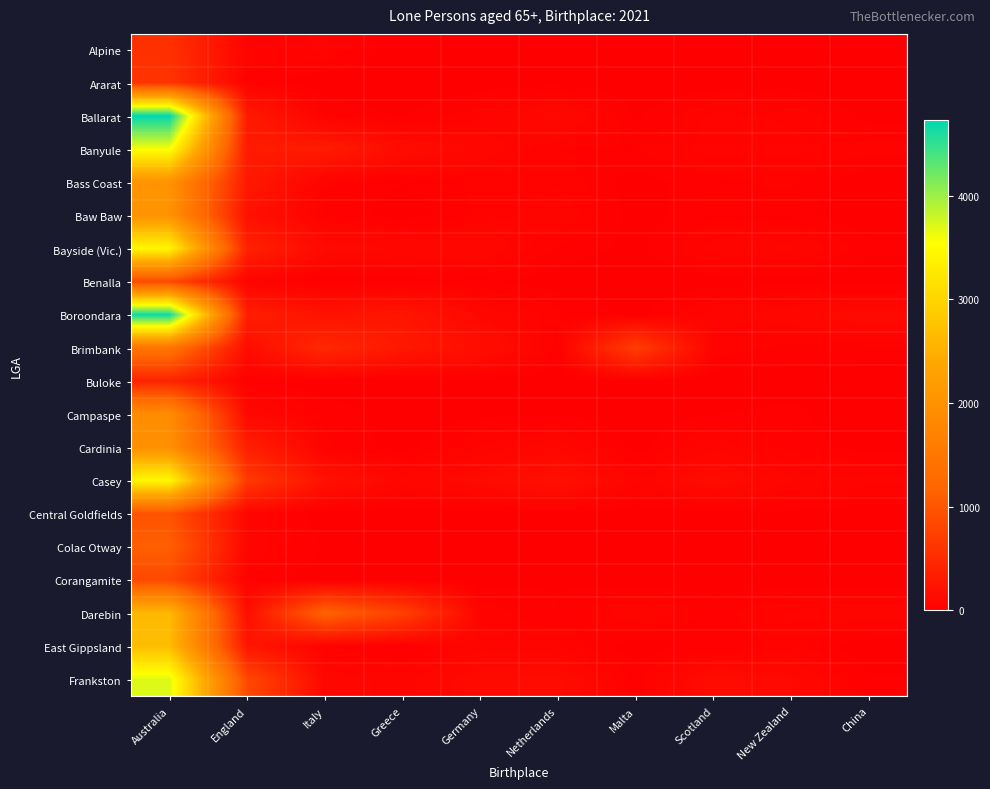

Reading left to right, extract all data points from this chart.

Alpine: Australia=566	England=50	Italy=57	Greece=0	Germany=17	Netherlands=10	Malta=4	Scotland=9	New Zealand=10	China=0
Ararat: Australia=597	England=29	Italy=0	Greece=0	Germany=5	Netherlands=8	Malta=0	Scotland=5	New Zealand=10	China=0
Ballarat: Australia=4732	England=306	Italy=36	Greece=16	Germany=49	Netherlands=114	Malta=14	Scotland=61	New Zealand=52	China=11
Banyule: Australia=3578	England=308	Italy=324	Greece=147	Germany=92	Netherlands=35	Malta=38	Scotland=63	New Zealand=61	China=44
Bass Coast: Australia=2021	England=300	Italy=38	Greece=19	Germany=43	Netherlands=51	Malta=7	Scotland=33	New Zealand=41	China=0
Baw Baw: Australia=2013	England=201	Italy=37	Greece=4	Germany=41	Netherlands=75	Malta=7	Scotland=33	New Zealand=25	China=0
Bayside (Vic.): Australia=3440	England=392	Italy=122	Greece=100	Germany=100	Netherlands=33	Malta=11	Scotland=64	New Zealand=81	China=24
Benalla: Australia=841	England=48	Italy=5	Greece=3	Germany=22	Netherlands=5	Malta=0	Scotland=8	New Zealand=7	China=0
Boroondara: Australia=4656	England=353	Italy=218	Greece=255	Germany=94	Netherlands=42	Malta=11	Scotland=62	New Zealand=94	China=131
Brimbank: Australia=1460	England=152	Italy=477	Greece=281	Germany=180	Netherlands=25	Malta=711	Scotland=47	New Zealand=31	China=30
Buloke: Australia=420	England=22	Italy=0	Greece=0	Germany=3	Netherlands=4	Malta=0	Scotland=4	New Zealand=8	China=0
Campaspe: Australia=1899	England=95	Italy=34	Greece=4	Germany=13	Netherlands=15	Malta=3	Scotland=18	New Zealand=24	China=0
Cardinia: Australia=1980	England=363	Italy=40	Greece=8	Germany=56	Netherlands=90	Malta=6	Scotland=68	New Zealand=31	China=7
Casey: Australia=3457	England=668	Italy=202	Greece=85	Germany=125	Netherlands=191	Malta=60	Scotland=142	New Zealand=76	China=67
Central Goldfields: Australia=962	England=72	Italy=0	Greece=3	Germany=10	Netherlands=16	Malta=3	Scotland=13	New Zealand=11	China=0
Colac Otway: Australia=1110	England=72	Italy=17	Greece=4	Germany=6	Netherlands=9	Malta=3	Scotland=7	New Zealand=16	China=4
Corangamite: Australia=844	England=34	Italy=0	Greece=0	Germany=9	Netherlands=18	Malta=0	Scotland=8	New Zealand=6	China=0
Darebin: Australia=2628	England=170	Italy=1173	Greece=746	Germany=51	Netherlands=18	Malta=76	Scotland=28	New Zealand=59	China=74
East Gippsland: Australia=2685	England=257	Italy=38	Greece=11	Germany=67	Netherlands=53	Malta=3	Scotland=25	New Zealand=41	China=0
Frankston: Australia=3702	England=840	Italy=87	Greece=65	Germany=123	Netherlands=139	Malta=27	Scotland=142	New Zealand=111	China=22